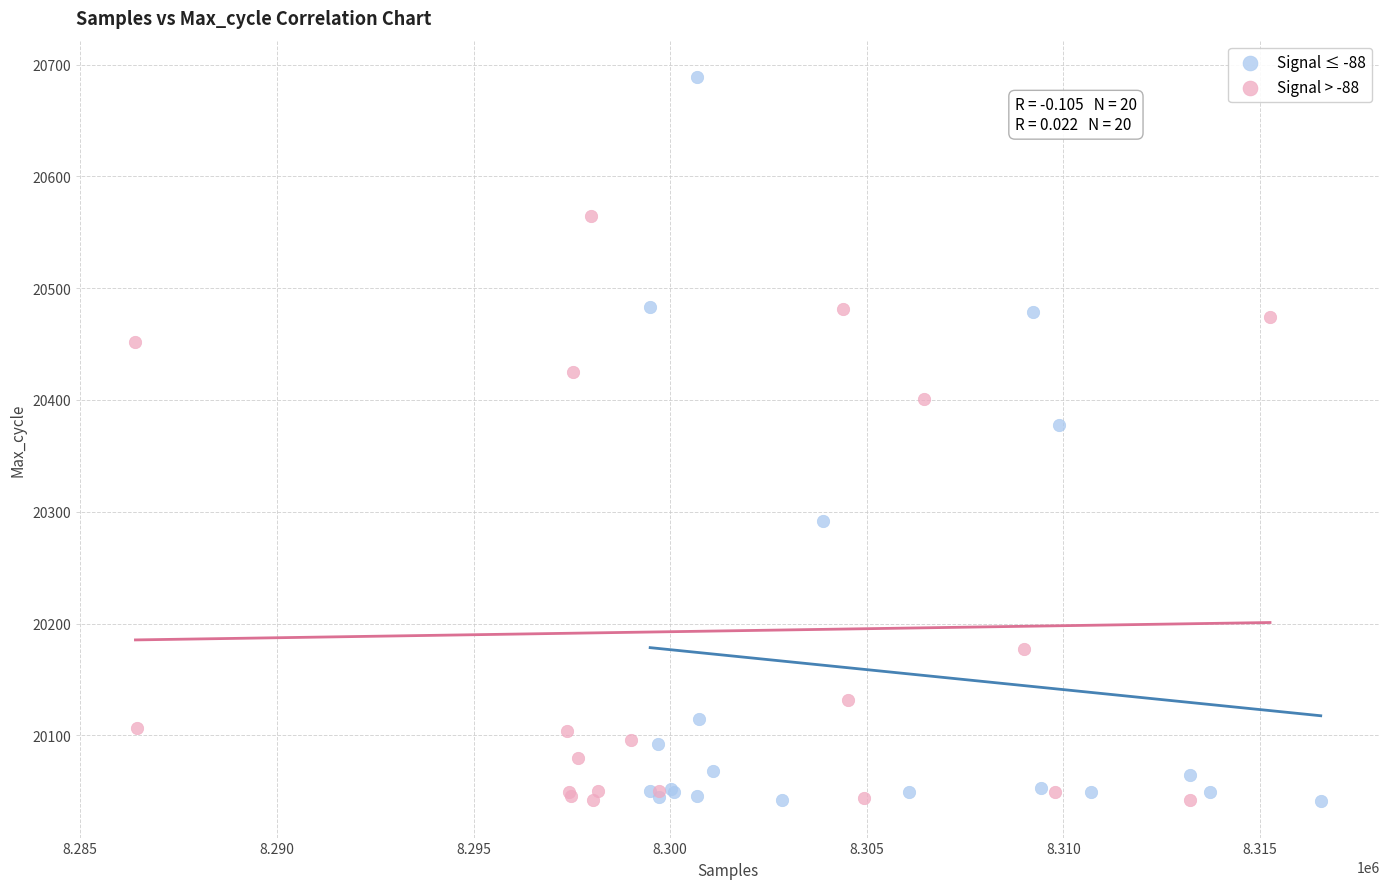

What are all the series names shown in the legend?

Signal ≤ -88, Signal > -88